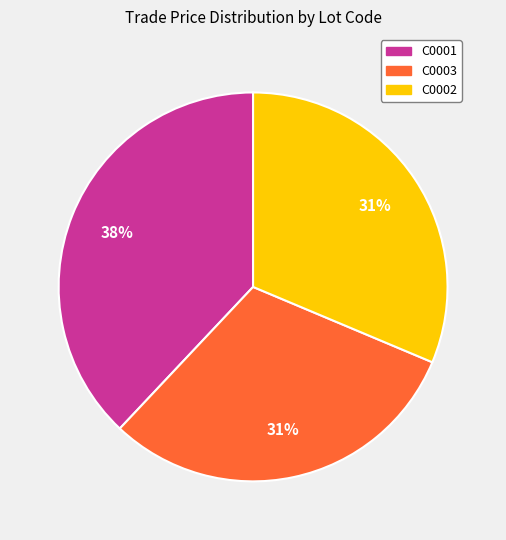

Do C0002 and C0001 together represent more than half of the pie?

Yes